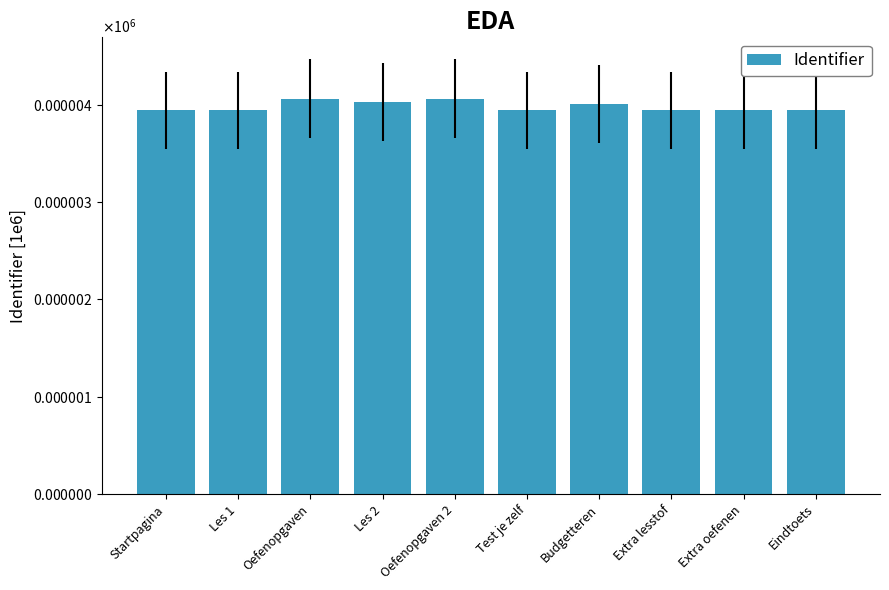

Are the bars horizontal?

No